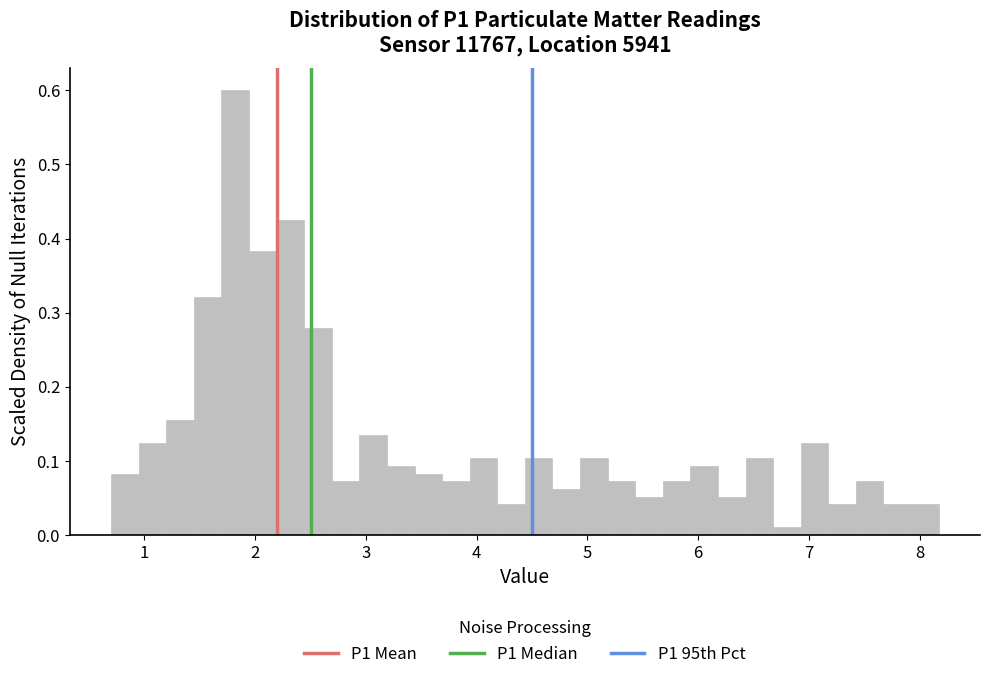

Read against the x-axis, roughly where is the centre of the tallest bar?

1.8